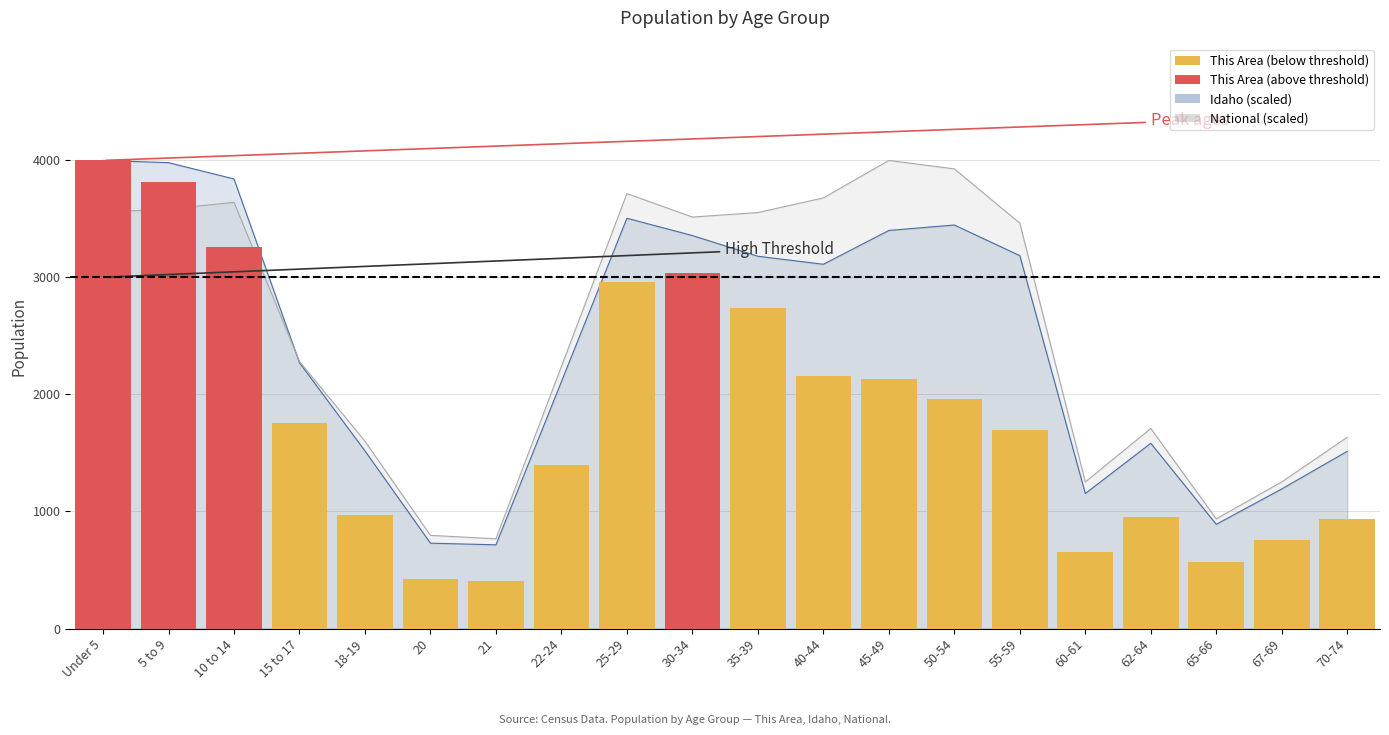

Which category has the highest value across all series?

Under 5